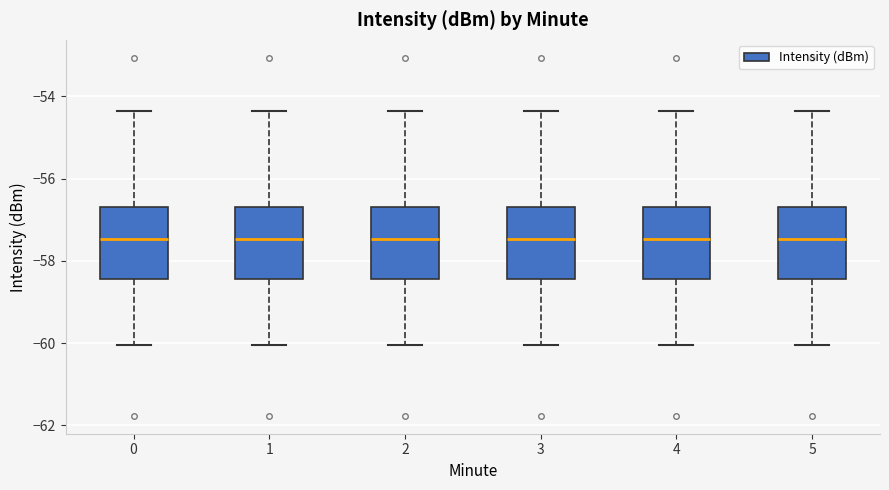

Reading left to right, read every box against the y-axis: the position of its median line, the range the box covers, and the ends of its whiskers. The values are not printed on the chart, so give them approximately, as read against the axis.

0: median -57.4, box -58.4 to -56.6, whiskers -60.0 to -54.4
1: median -57.4, box -58.4 to -56.6, whiskers -60.0 to -54.4
2: median -57.4, box -58.4 to -56.6, whiskers -60.0 to -54.4
3: median -57.4, box -58.4 to -56.6, whiskers -60.0 to -54.4
4: median -57.4, box -58.4 to -56.6, whiskers -60.0 to -54.4
5: median -57.4, box -58.4 to -56.6, whiskers -60.0 to -54.4